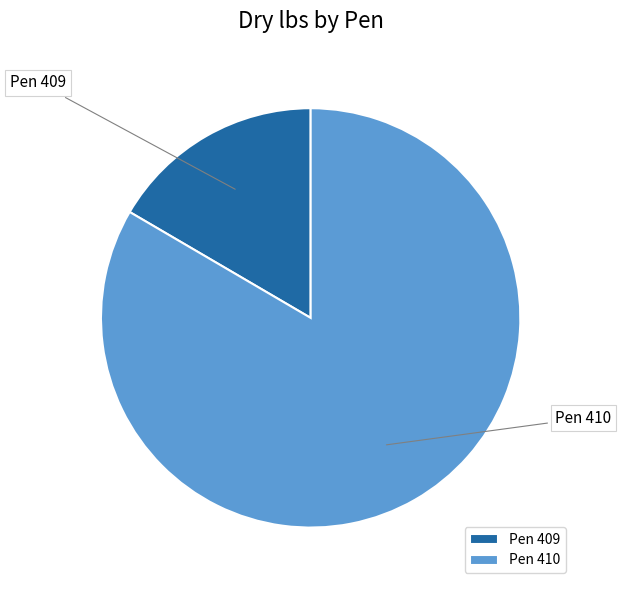

Is Pen 409 the majority of the pie?

No